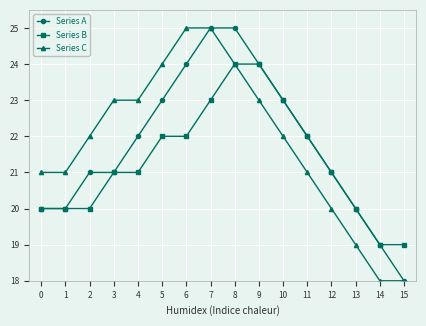

Rank the series at 5 from lowest to highest value.

Series B, Series A, Series C